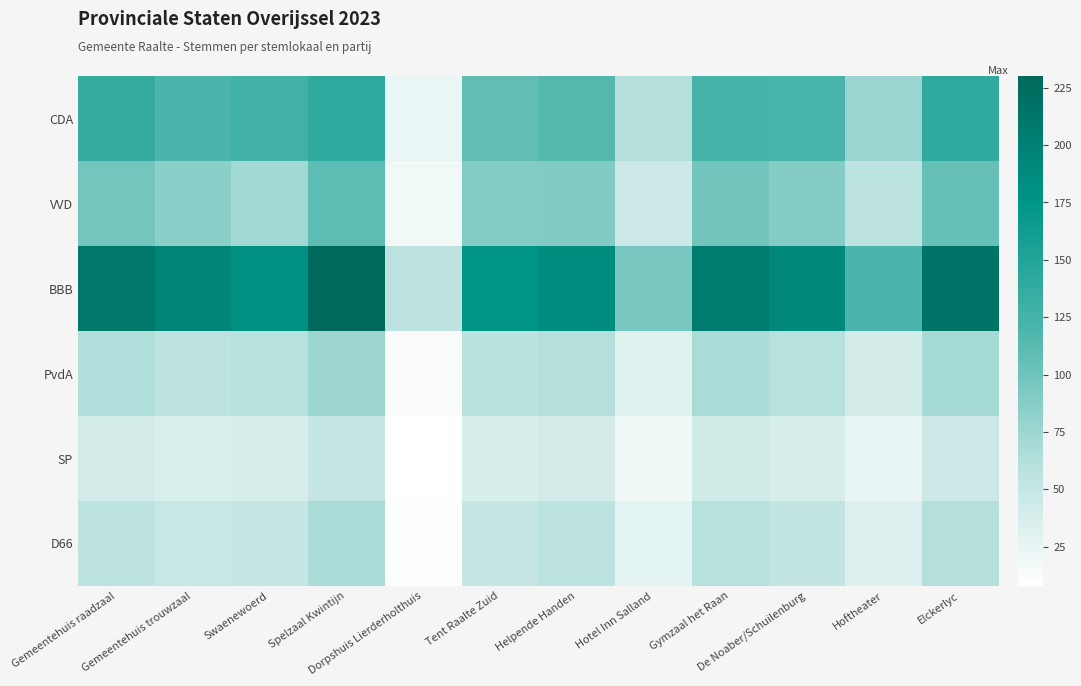

Which has a higher value, Helpende Handen or Gemeentehuis raadzaal?

Gemeentehuis raadzaal